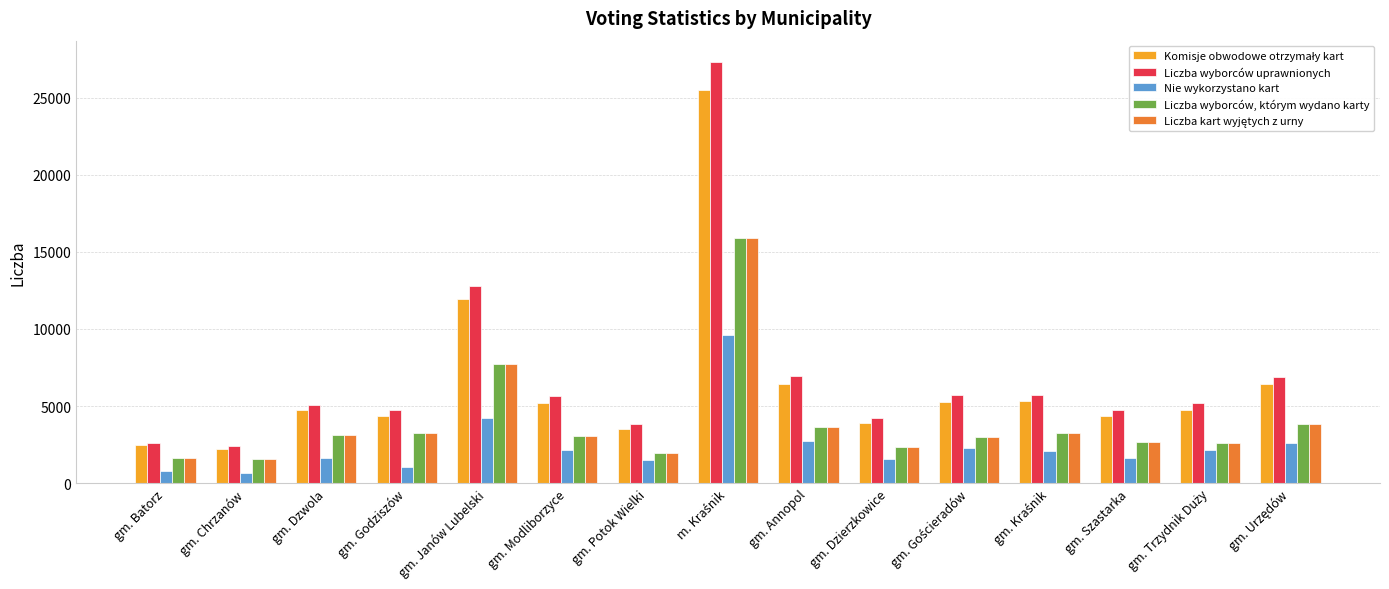

Does the chart contain stacked bars?

No